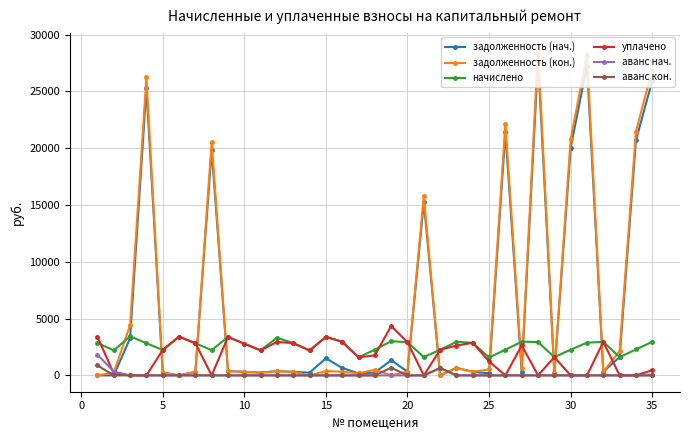

How many interior local peaks does the начислено series have?

9